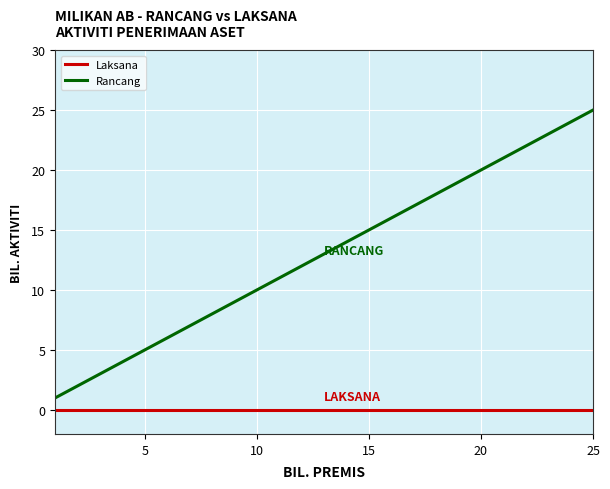

Which series has the largest total across all categories?

Rancang